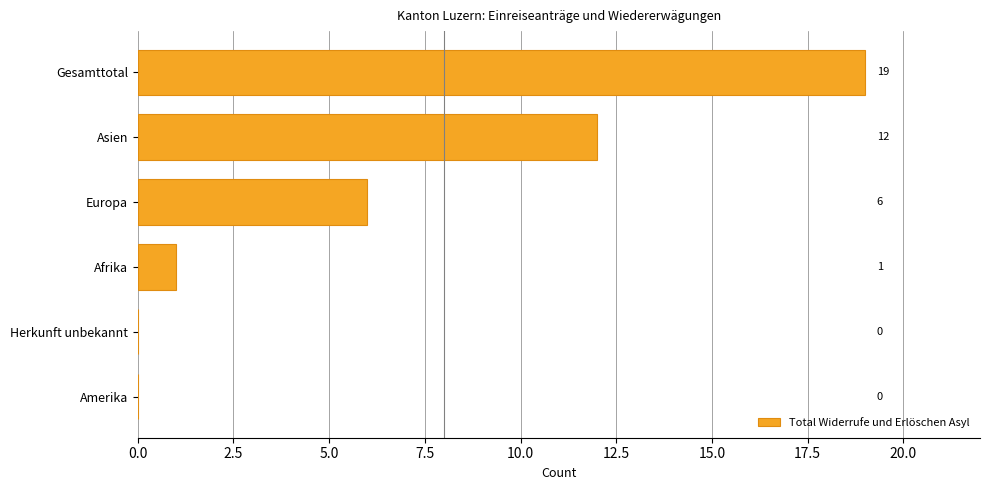

Which label corresponds to the largest value in the chart?

Gesamttotal